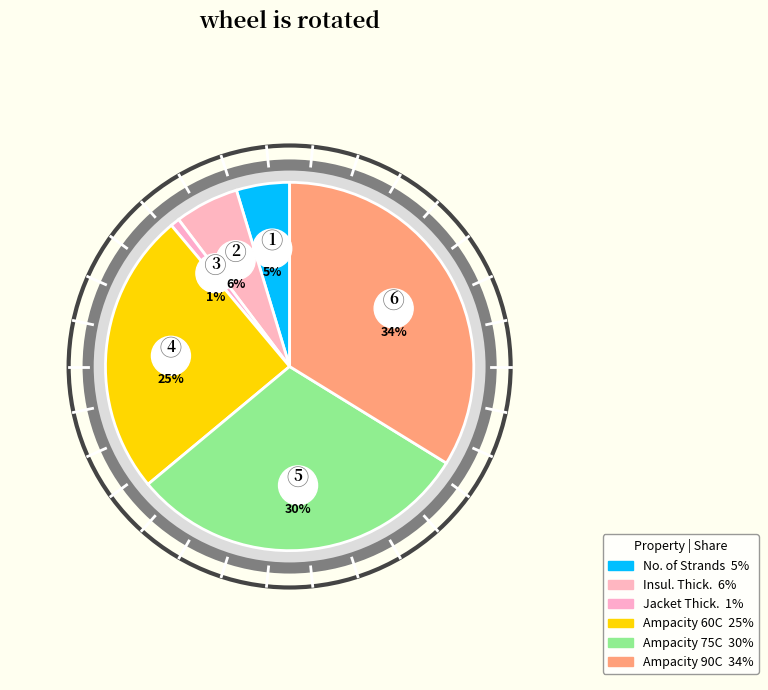

To the nearest percent, what is the difference between the Jacket Thickness (mils) and Allowable Ampacity at 60C slice percentages?

24%